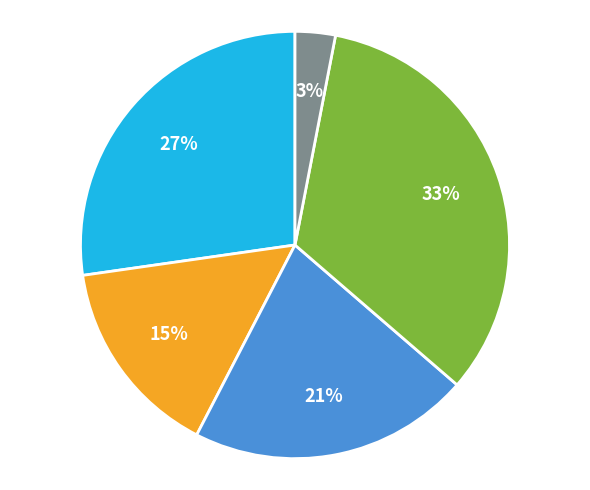

Does any single category account for the majority?

No